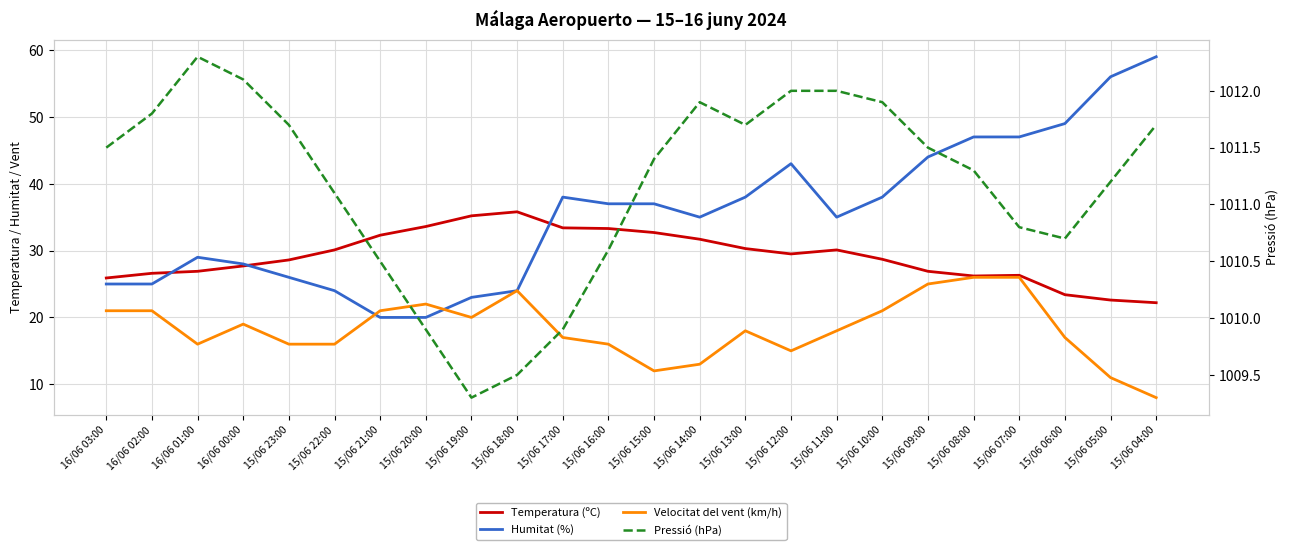

How many values in the Humitat (%) series are below 37?

12